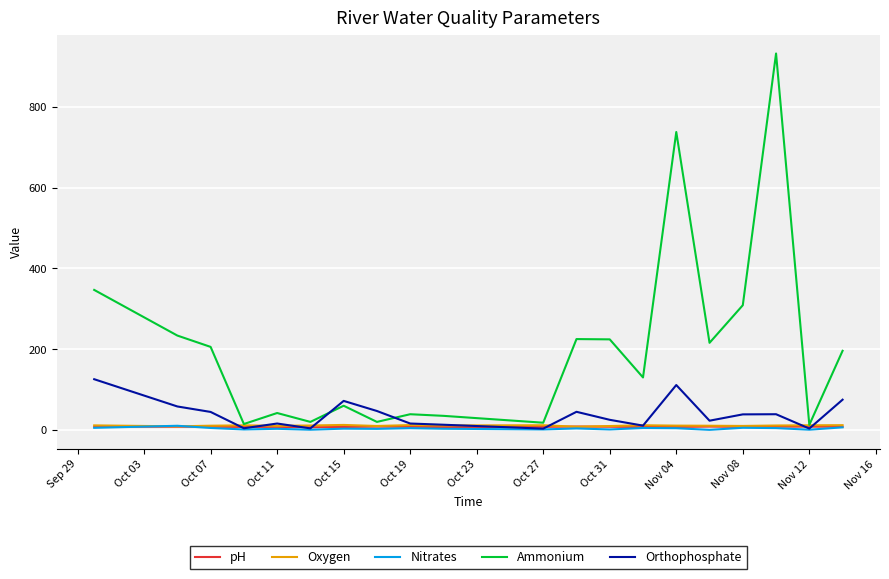

Which series has the largest range (max minus min)?

Ammonium